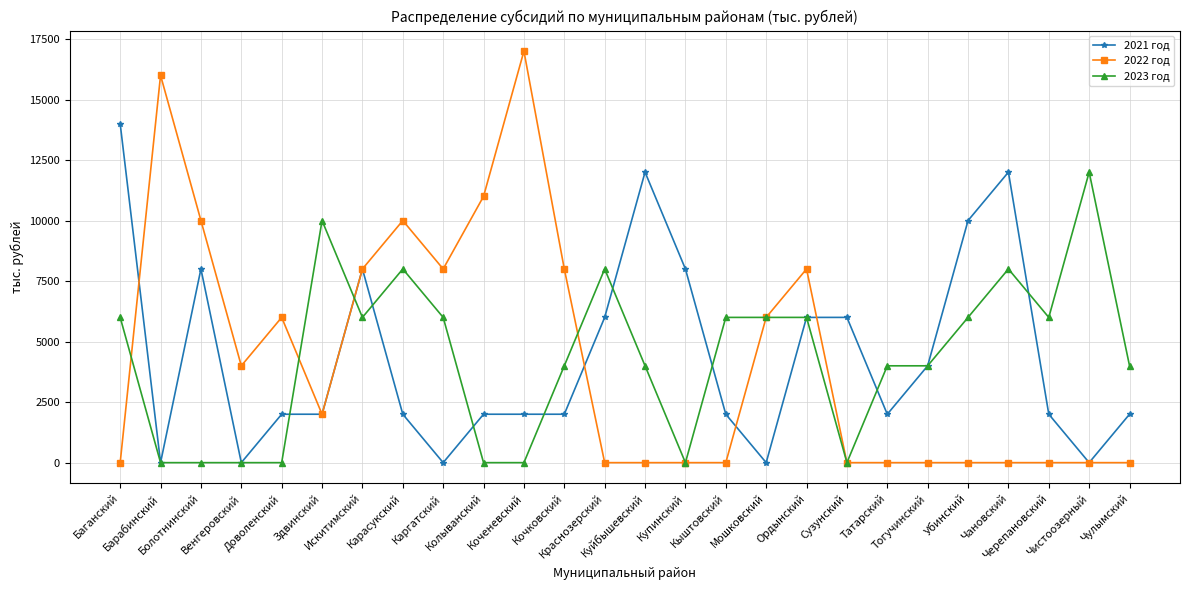

What position from the left is Каргатский?

9